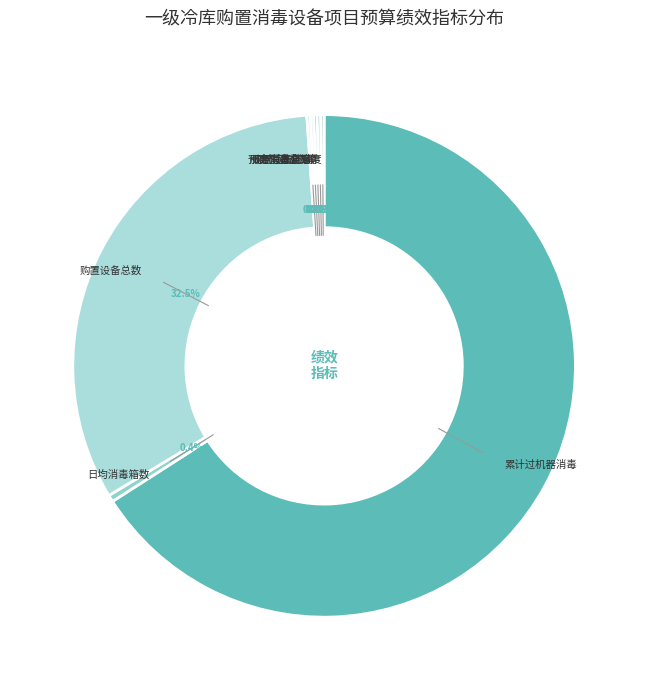

Which category accounts for the majority?

截至4月30日每家一级冷库累计过机器消毒